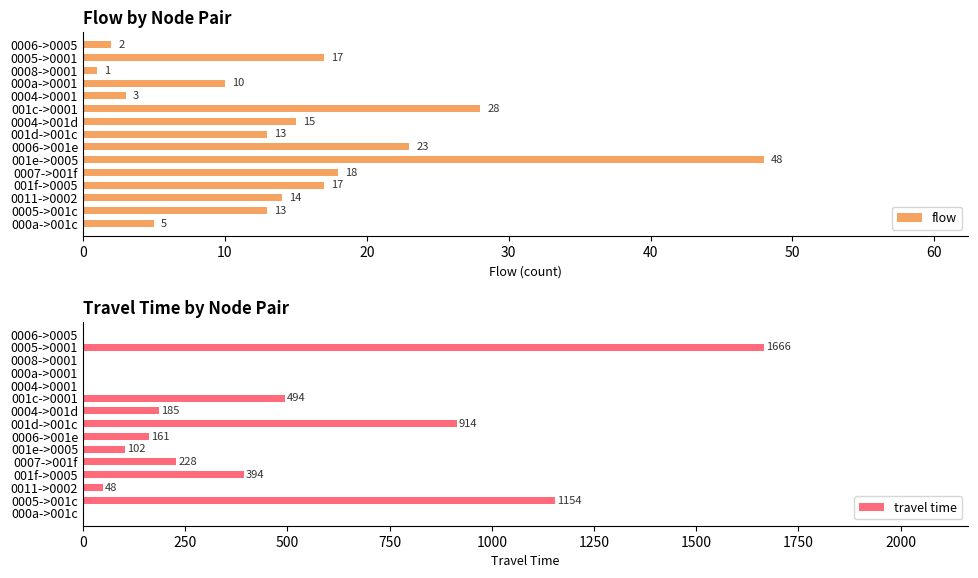

The value of travel time at 0004->001d is 185. True or false?

True